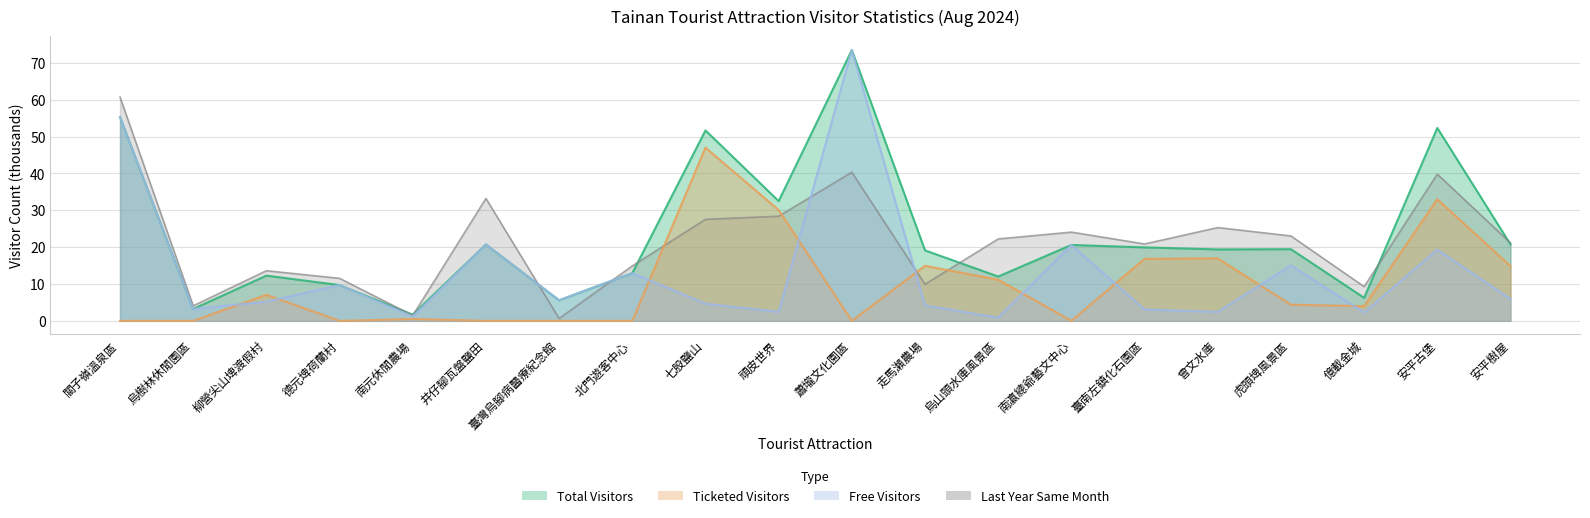

What is the difference between the highest and lowest values at 關子嶺溫泉區?

60.7